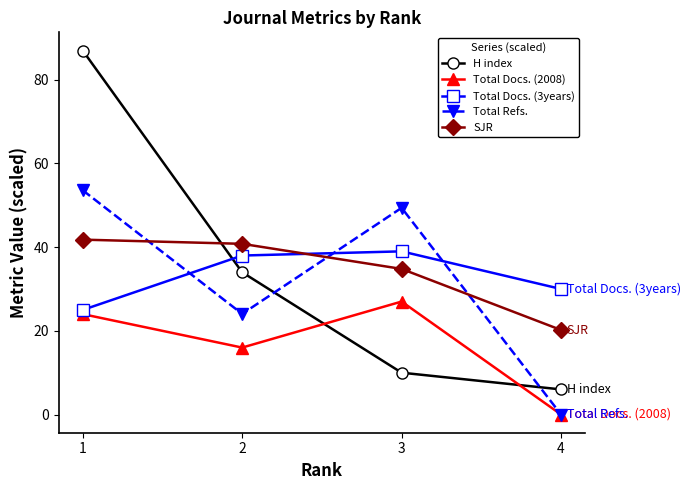

Reading left to right, extract all data points from this chart.

H index: 1=87.0	2=34.0	3=10.0	4=6.0
Total Docs. (2008): 1=24.0	2=16.0	3=27.0	4=0.0
Total Docs. (3years): 1=25.0	2=38.0	3=39.0	4=30.0
Total Refs.: 1=53.6	2=24.1	3=49.4	4=0.0
SJR: 1=41.8	2=40.8	3=34.8	4=20.2